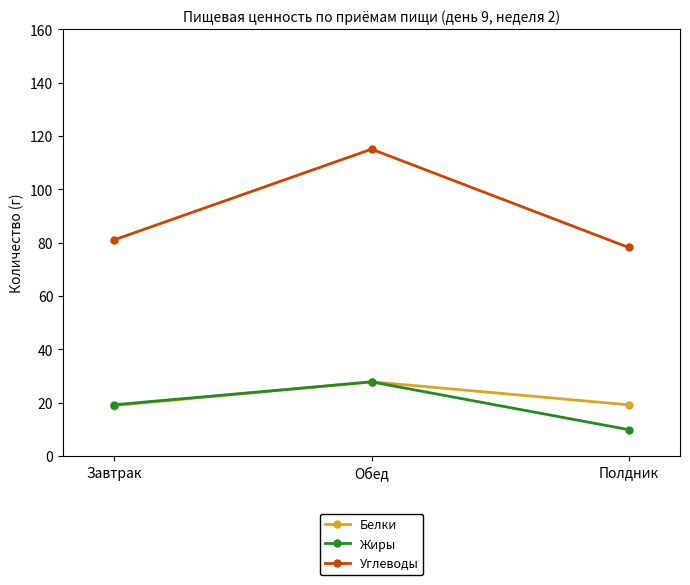

What is the difference between the highest and lowest values at Полдник?

68.3